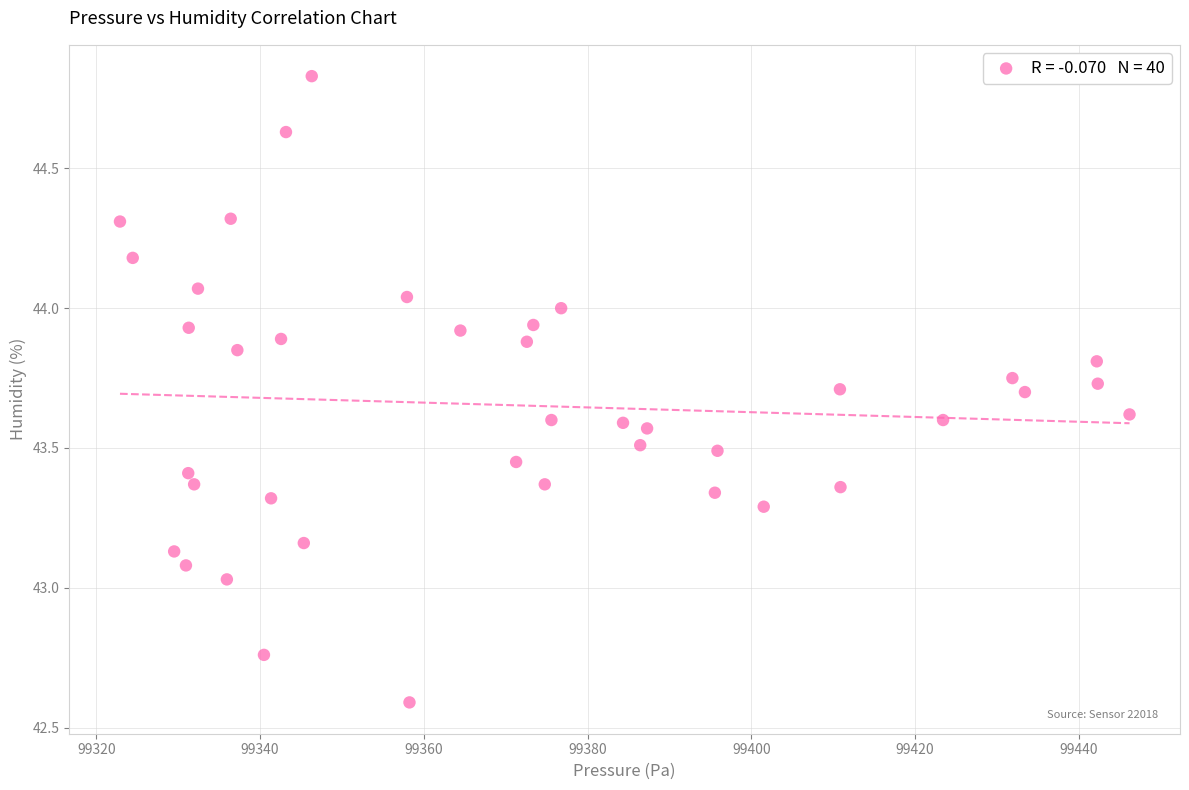

What is the range of Y values (max minus min)?

2.2